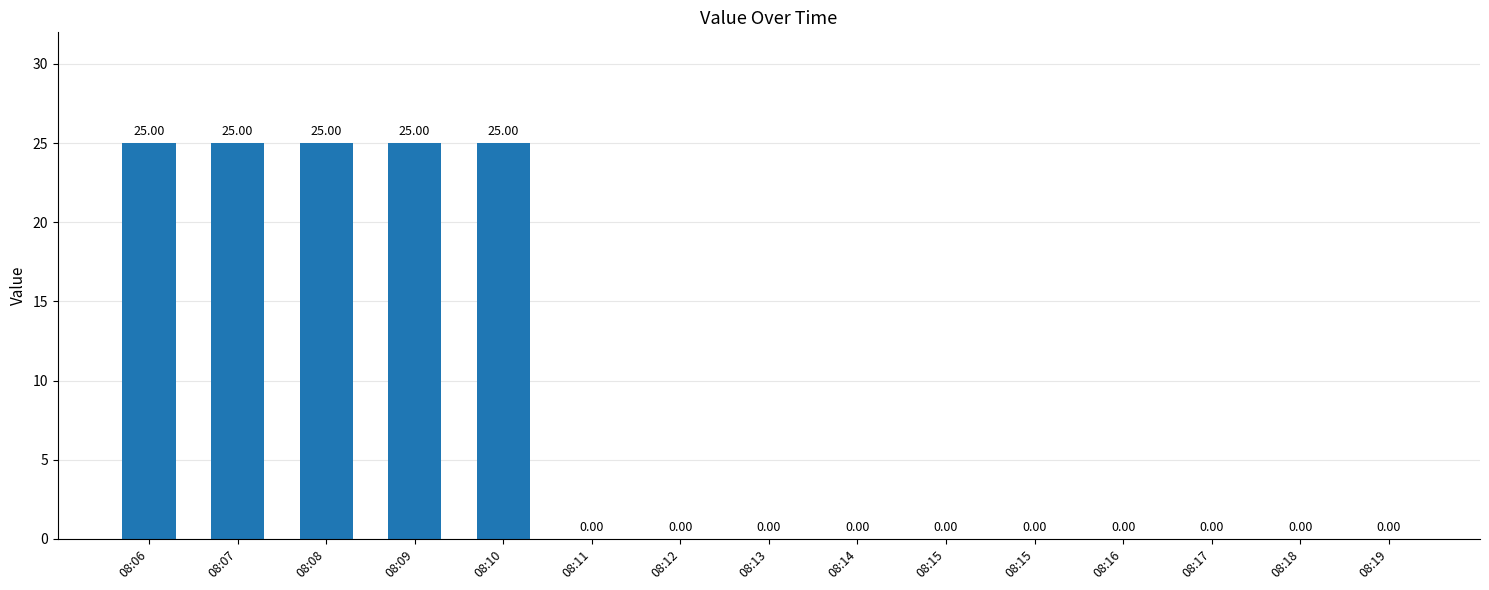

What is the sum of the values at 08:11 and 08:06?

25